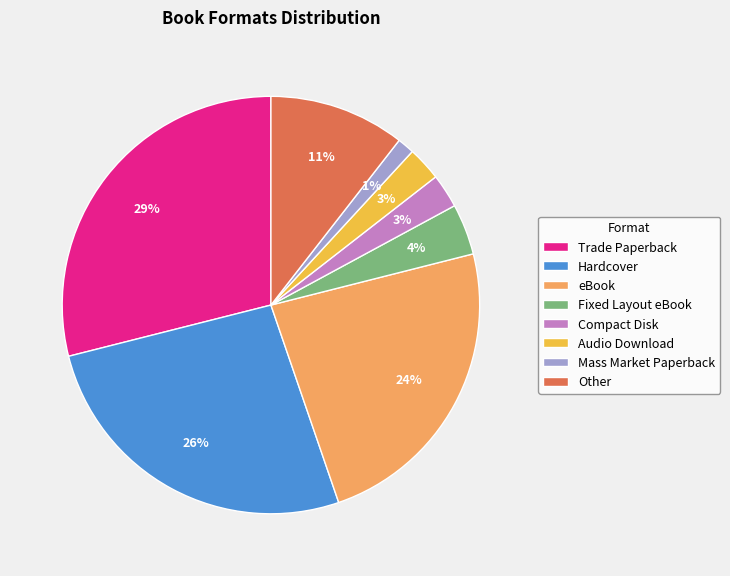

True or false: Mass Market Paperback accounts for 1% of the total.

True